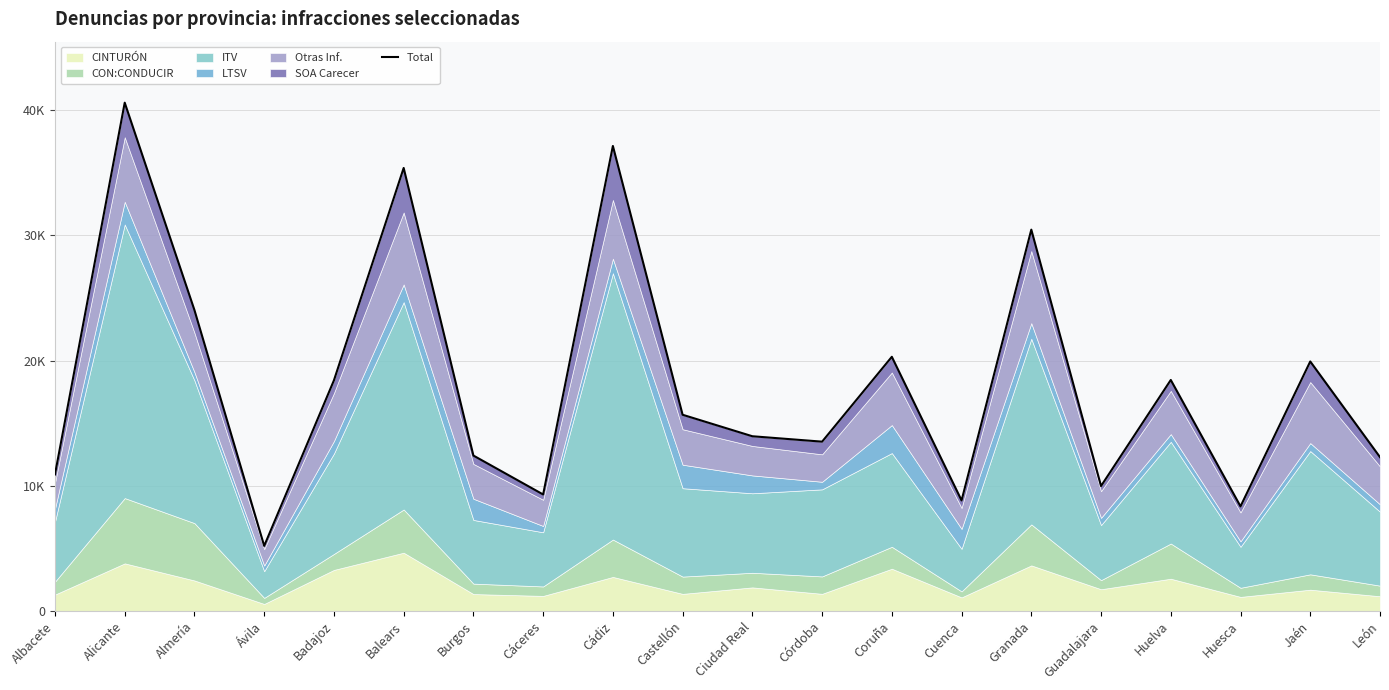

What is the difference between the maximum and minimum values?

35394